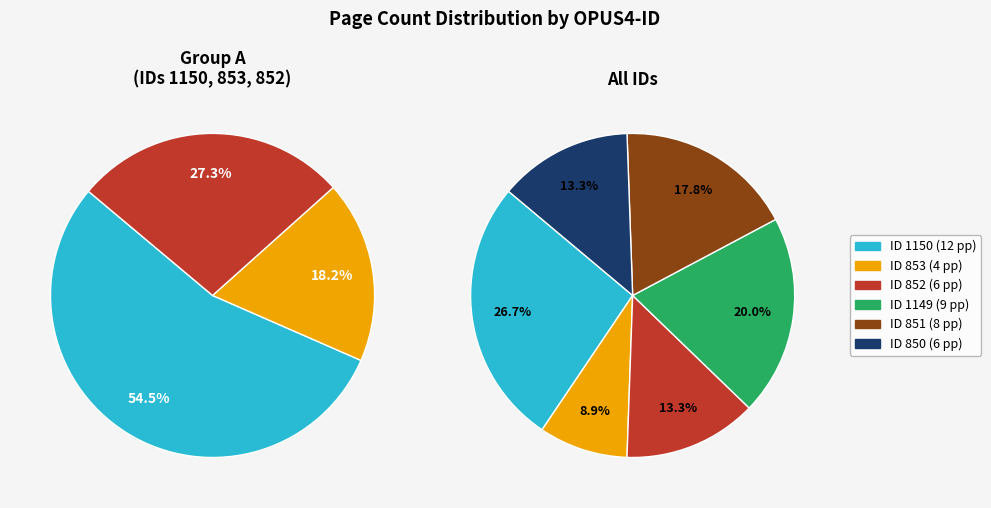

Is the sum of 851 and 853 greater than half?

No